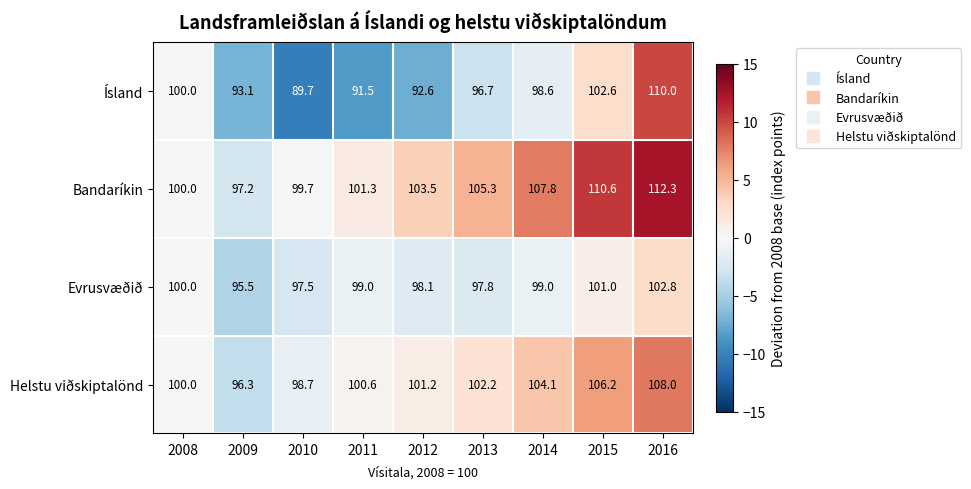

Which series has the largest range (max minus min)?

Ísland